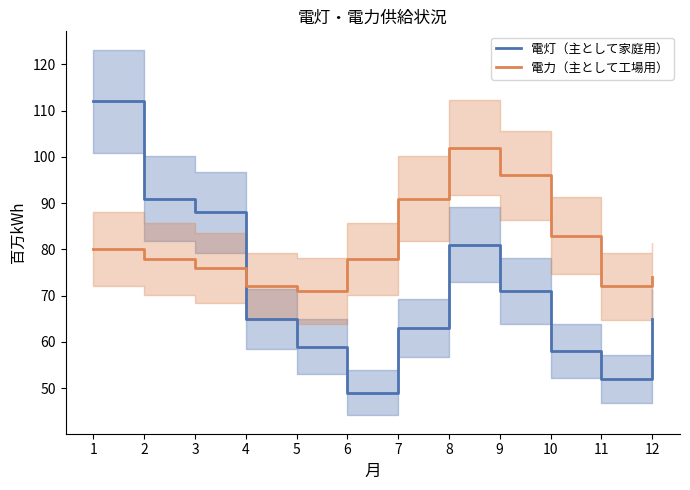

Is this an area chart (filled region under the line)?

No